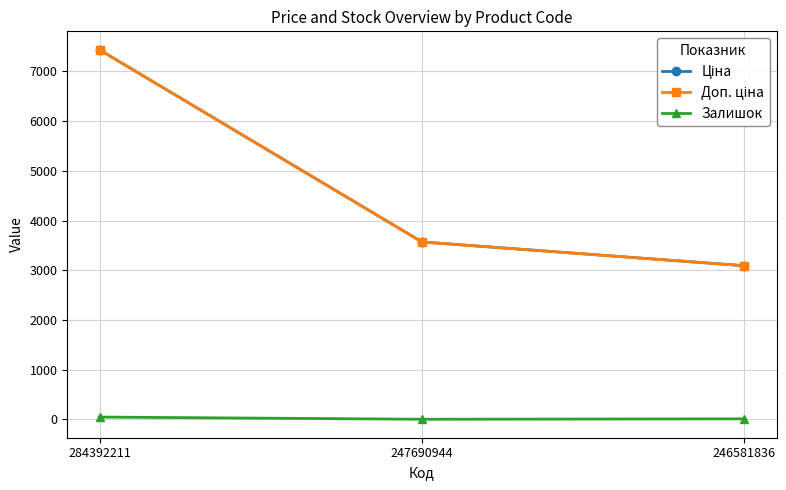

The value of Залишок at 247690944 is 2.0. True or false?

True